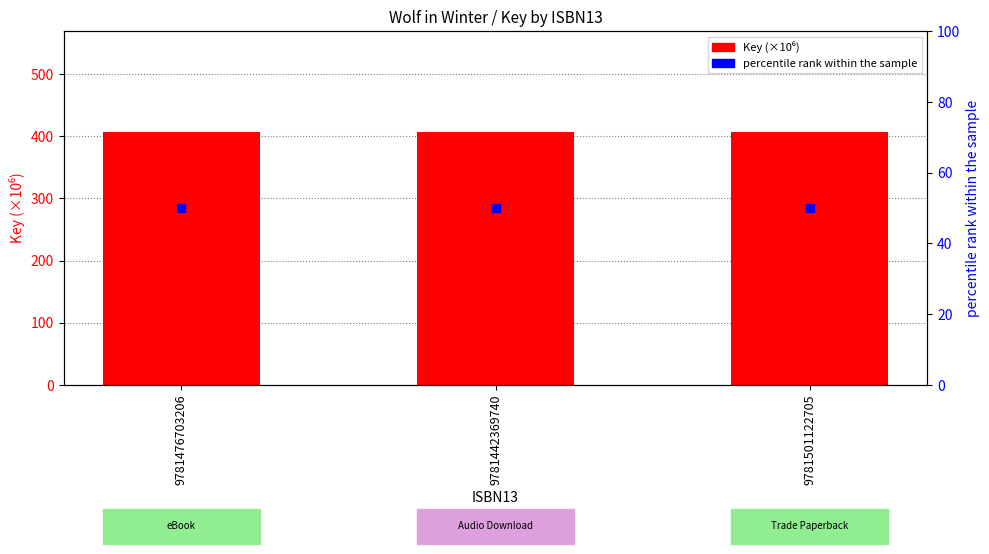

Is the value of Key (×10⁶) at 9781501122705 greater than the value of percentile rank within the sample at 9781442369740?

Yes